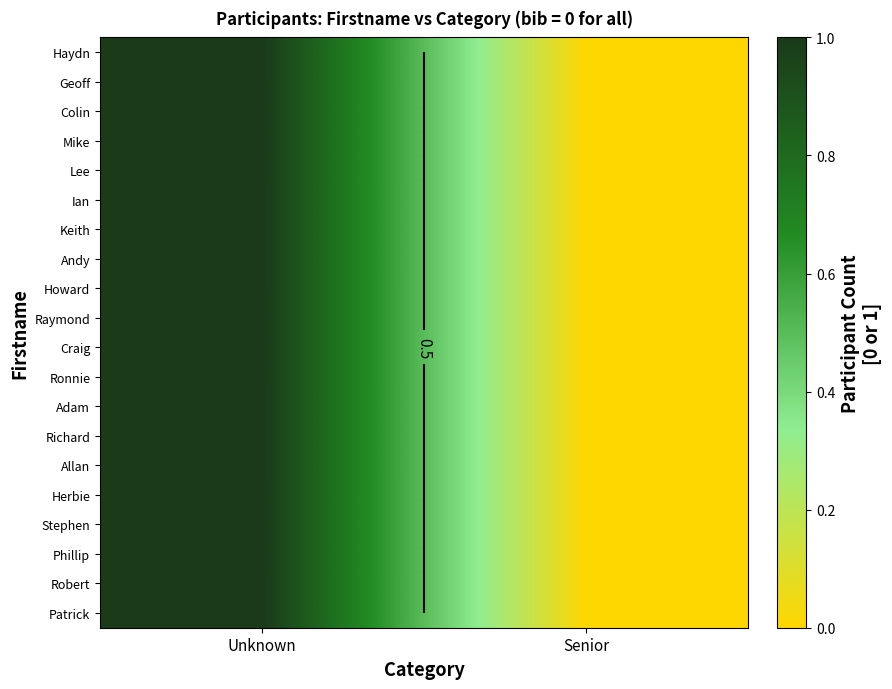

At which category is the sum across all series the highest?

Unknown